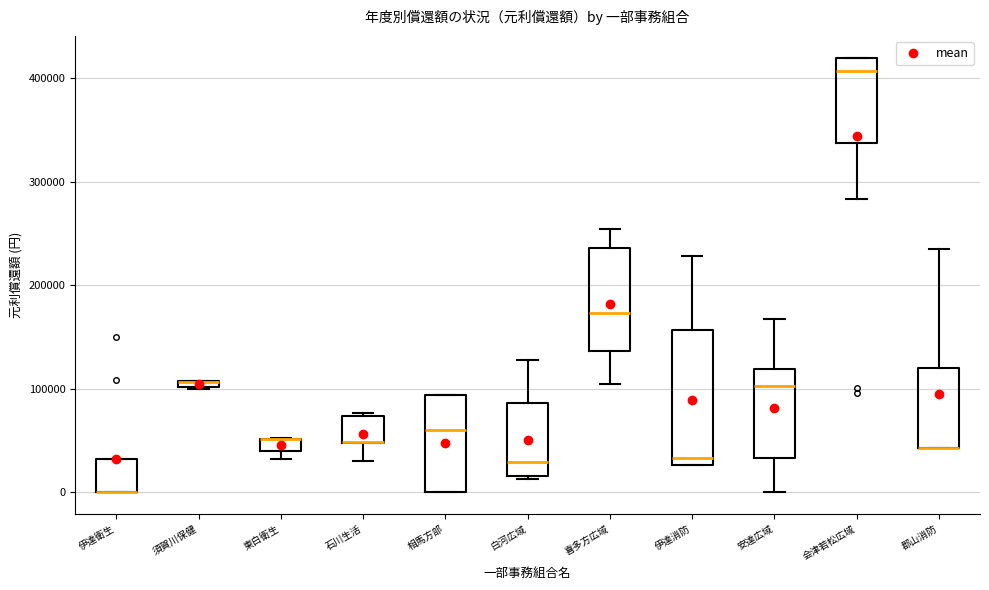

Comparing the boxes themselves (not the whiskers), which one is the tallest?

伊達消防